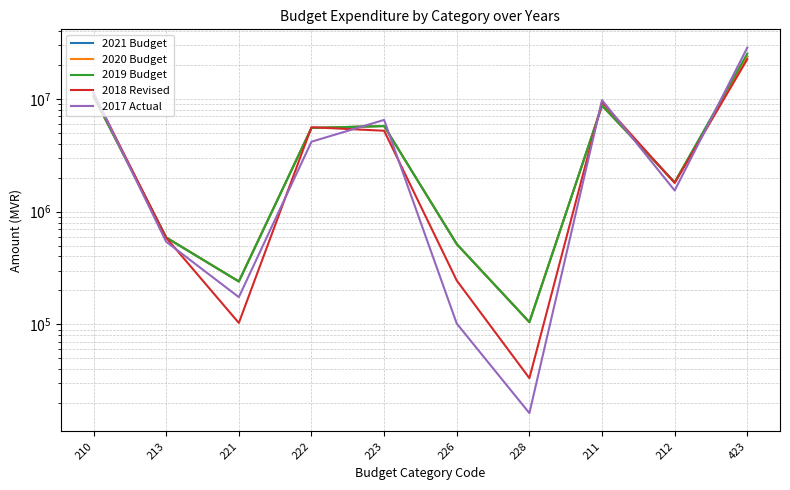

Where does the 2019 Budget series first go above 5511800?

210